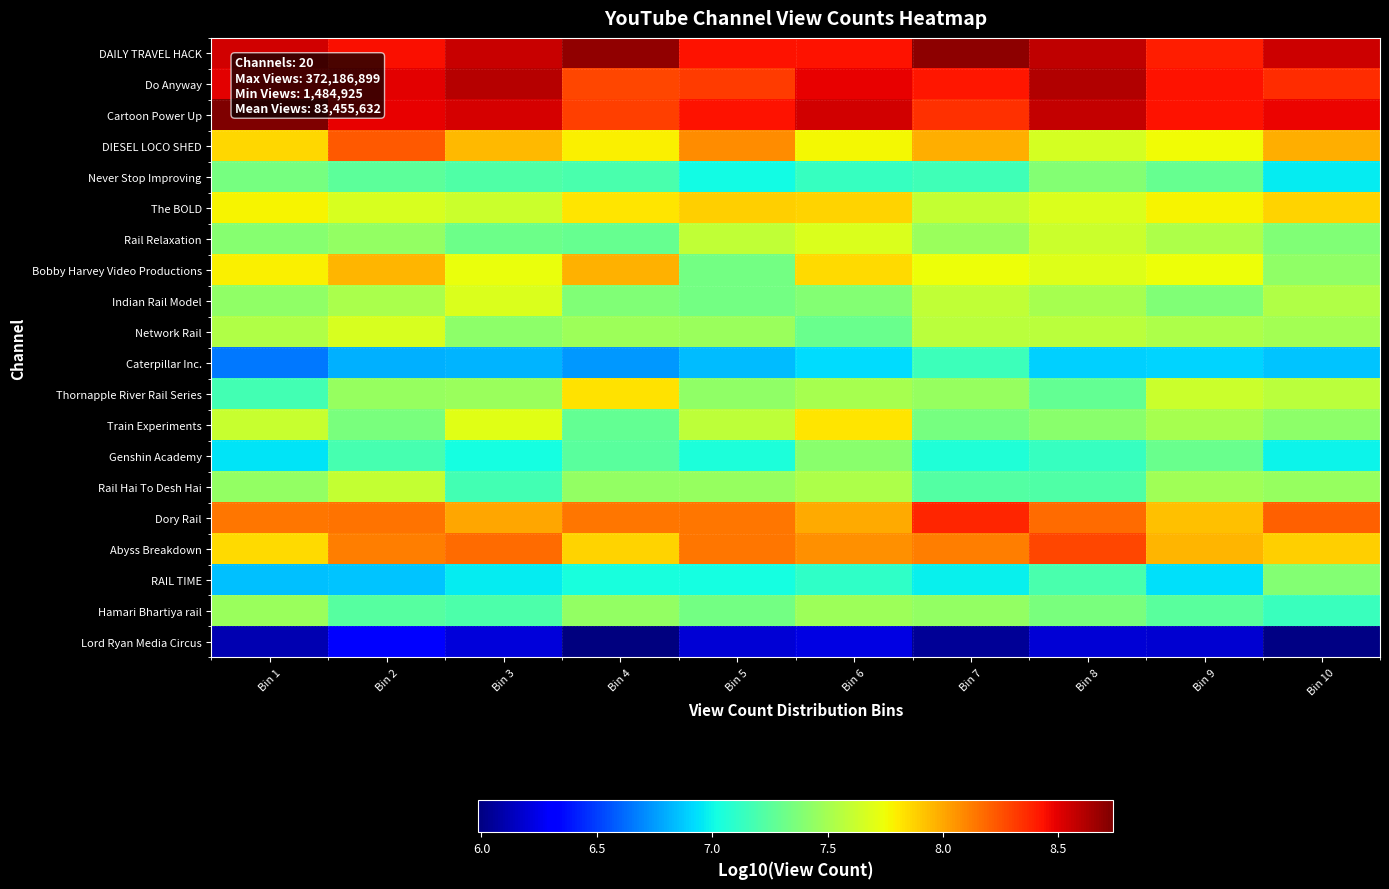

At Bin 5, list the series in order from largest to smallest.

Cartoon Power Up, DAILY TRAVEL HACK, Do Anyway, Dory Rail, Abyss Breakdown, DIESEL LOCO SHED, The BOLD, Rail Relaxation, Train Experiments, Network Rail, Rail Hai To Desh Hai, Thornapple River Rail Series, Bobby Harvey Video Productions, Indian Rail Model, Hamari Bhartiya rail, Genshin Academy, RAIL TIME, Never Stop Improving, Caterpillar Inc., Lord Ryan Media Circus